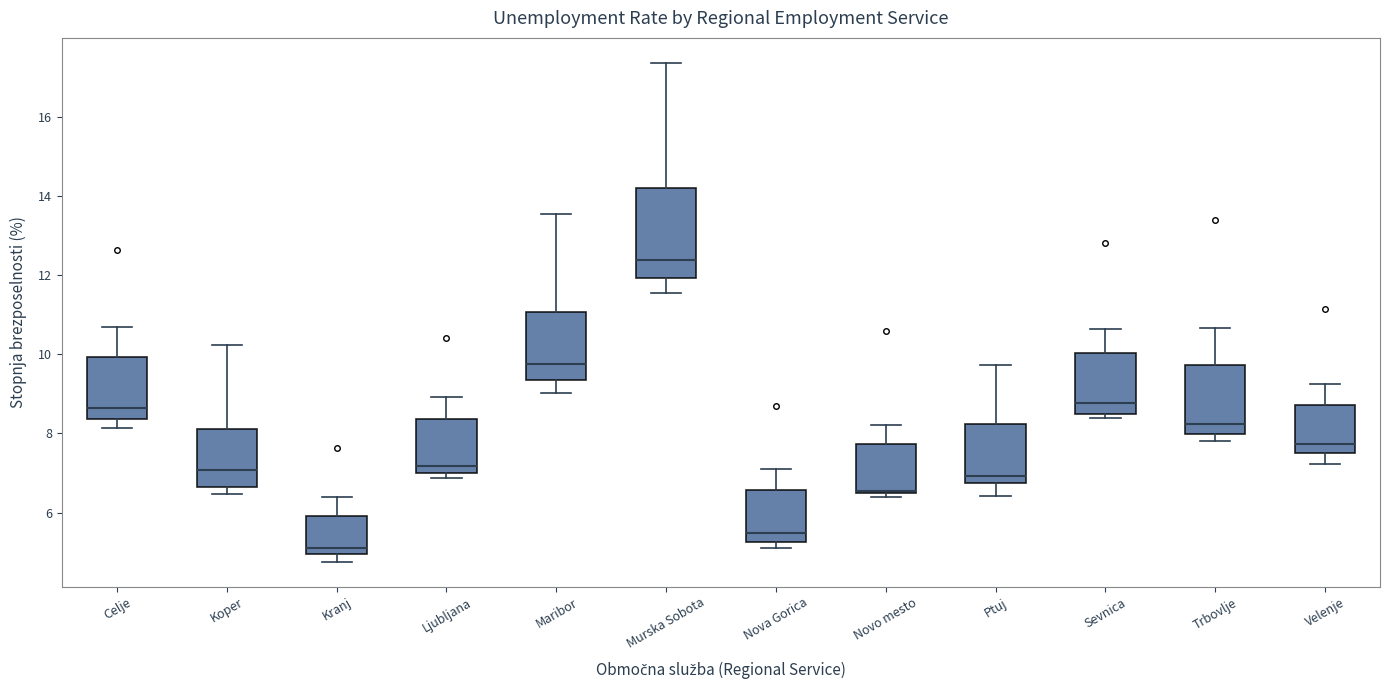

Reading left to right, transcribe this box plot: for each box, give where its median line is, the range the box spans, and where its two whiskers end, as read against the y-axis. The values are not printed on the chart, so give them approximately, as read against the axis.

Celje: median 8.6, box 8.4 to 10.0, whiskers 8.2 to 10.6
Koper: median 7.0, box 6.6 to 8.2, whiskers 6.4 to 10.2
Kranj: median 5.0 (just above the box's lower edge), box 5.0 to 6.0, whiskers 4.8 to 6.4
Ljubljana: median 7.2, box 7.0 to 8.4, whiskers 6.8 to 9.0
Maribor: median 9.8, box 9.4 to 11.0, whiskers 9.0 to 13.6
Murska Sobota: median 12.4, box 12.0 to 14.2, whiskers 11.6 to 17.4
Nova Gorica: median 5.4, box 5.2 to 6.6, whiskers 5.2 (just below the box's lower edge) to 7.2
Novo mesto: median 6.6 (drawn on the box's lower edge), box 6.6 to 7.8, whiskers 6.4 to 8.2
Ptuj: median 7.0, box 6.8 to 8.2, whiskers 6.4 to 9.8
Sevnica: median 8.8, box 8.6 to 10.0, whiskers 8.4 to 10.6
Trbovlje: median 8.2, box 8.0 to 9.8, whiskers 7.8 to 10.6
Velenje: median 7.8, box 7.6 to 8.8, whiskers 7.2 to 9.2